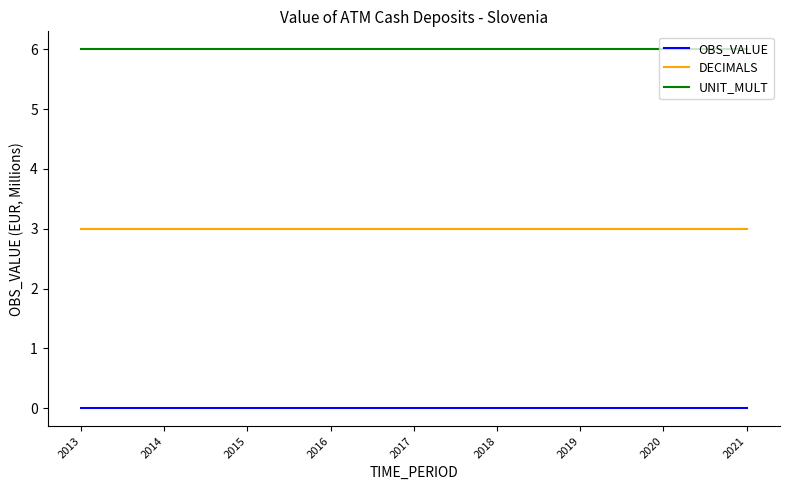

What is the total value across all series at 2017?

9